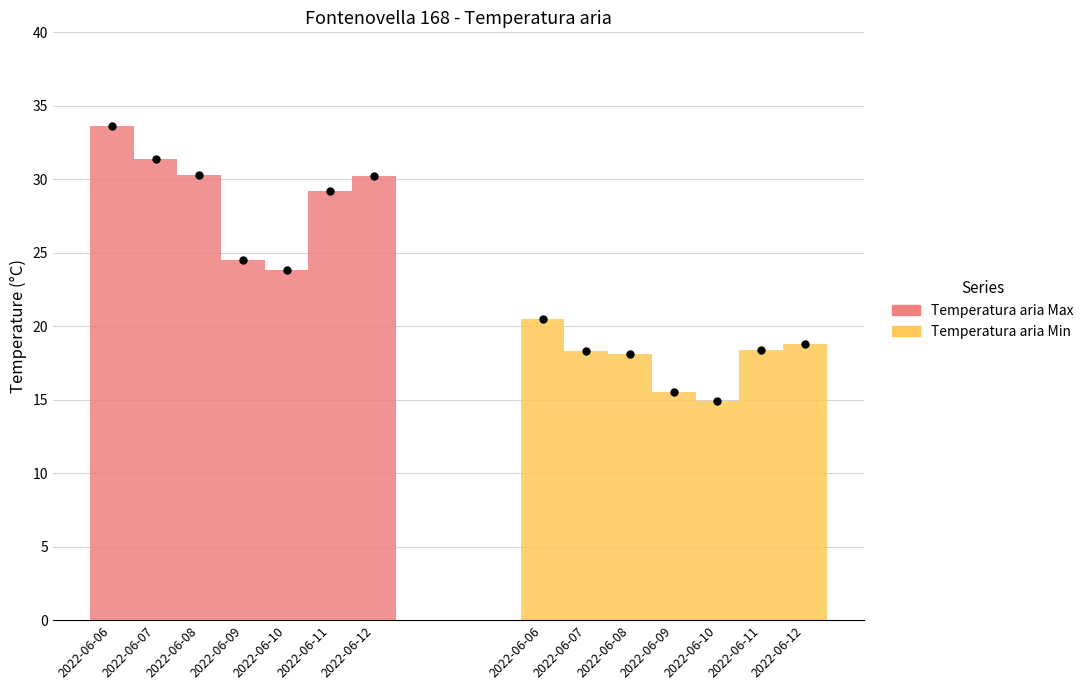

Is the value of Temperatura aria Min at 2022-06-10 greater than the value of Temperatura aria Max at 2022-06-09?

No